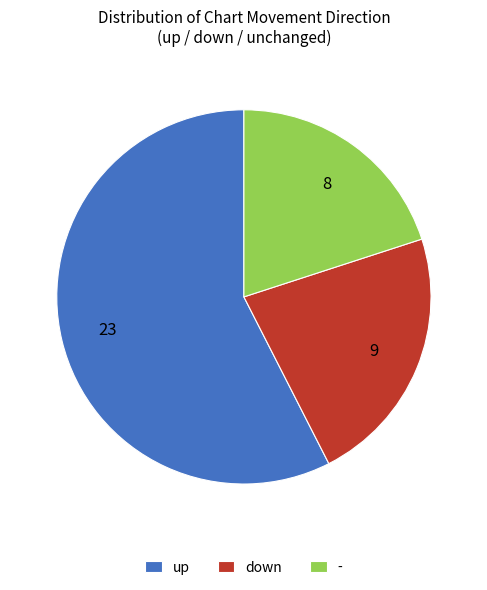

Does down represent more than half of the total?

No